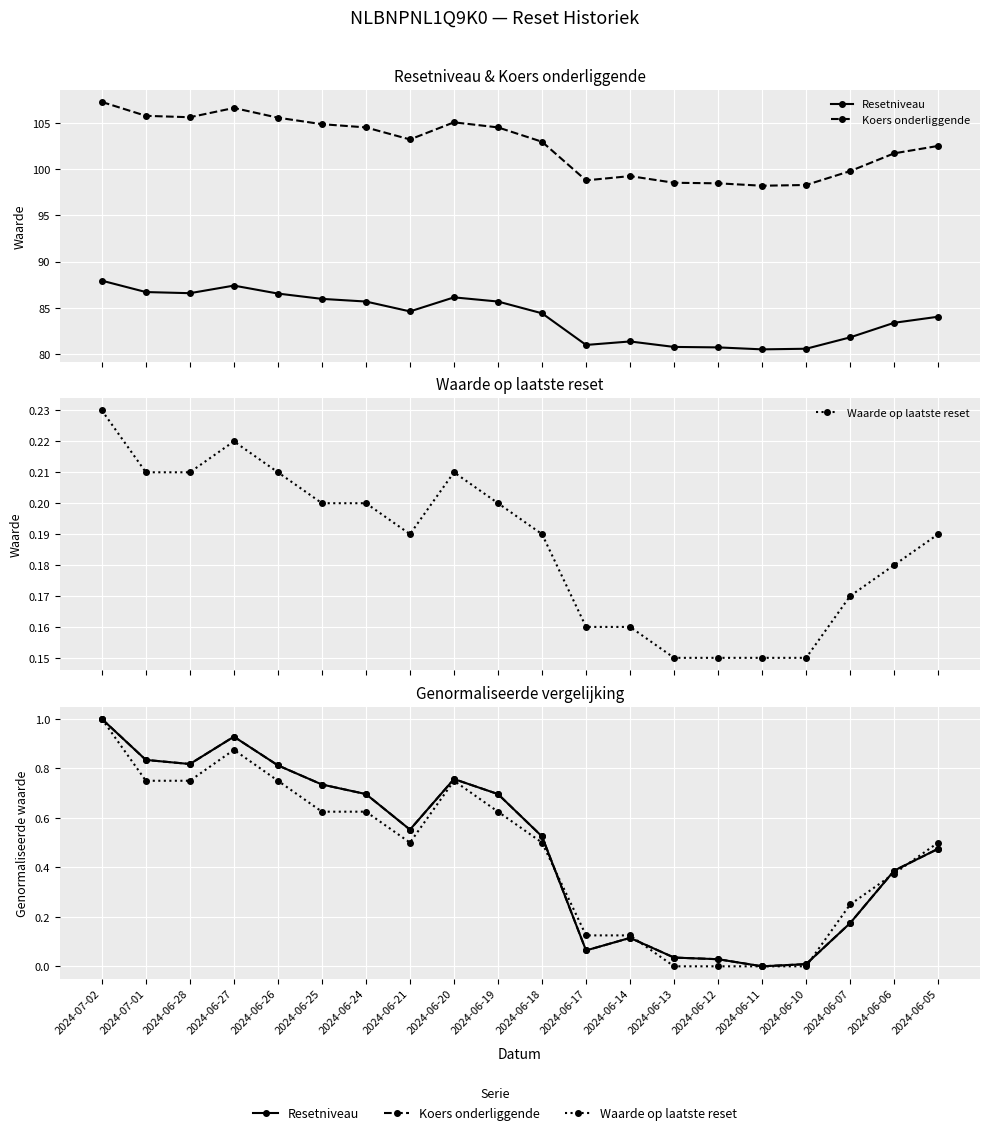

The value of Resetniveau at 2024-06-07 is 0.2. True or false?

True